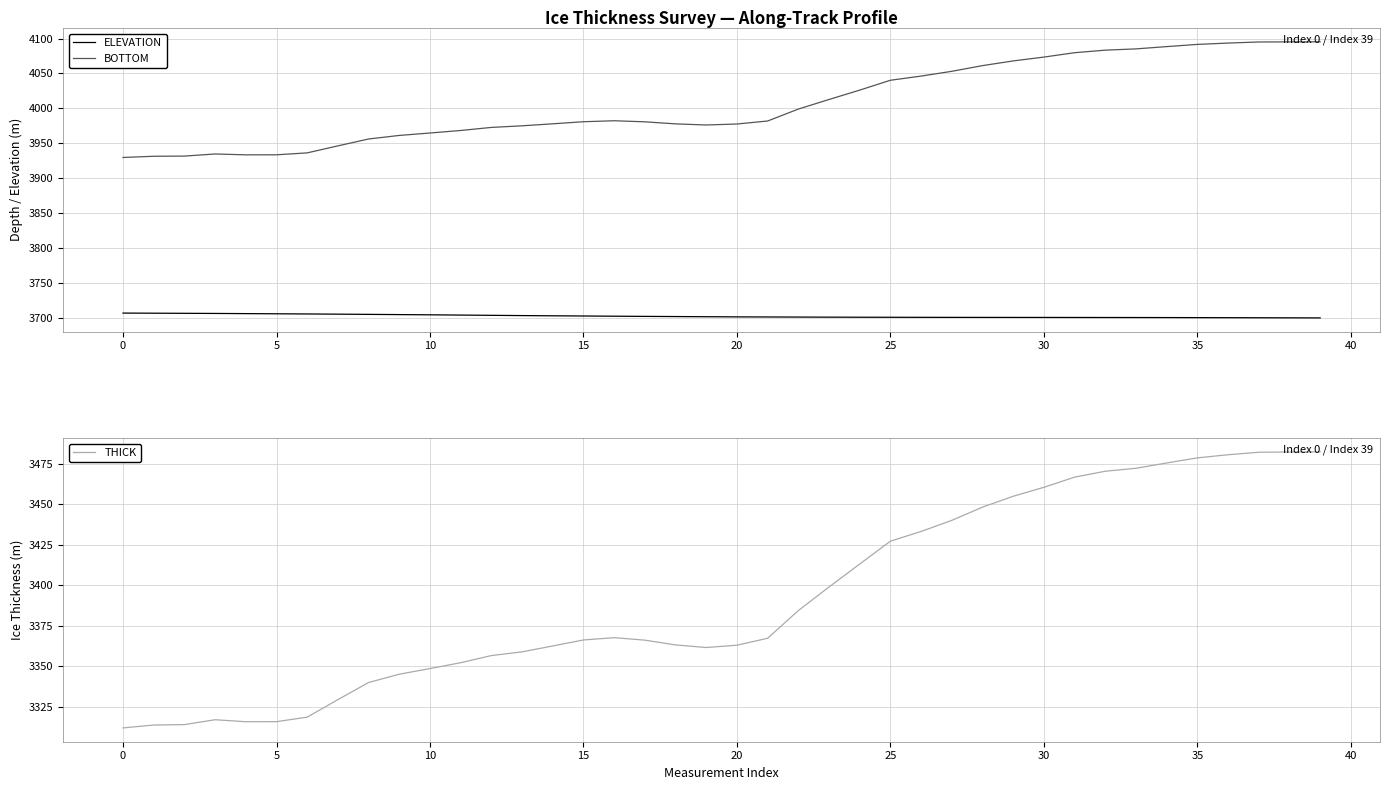

At which category is the sum across all series the highest?

39